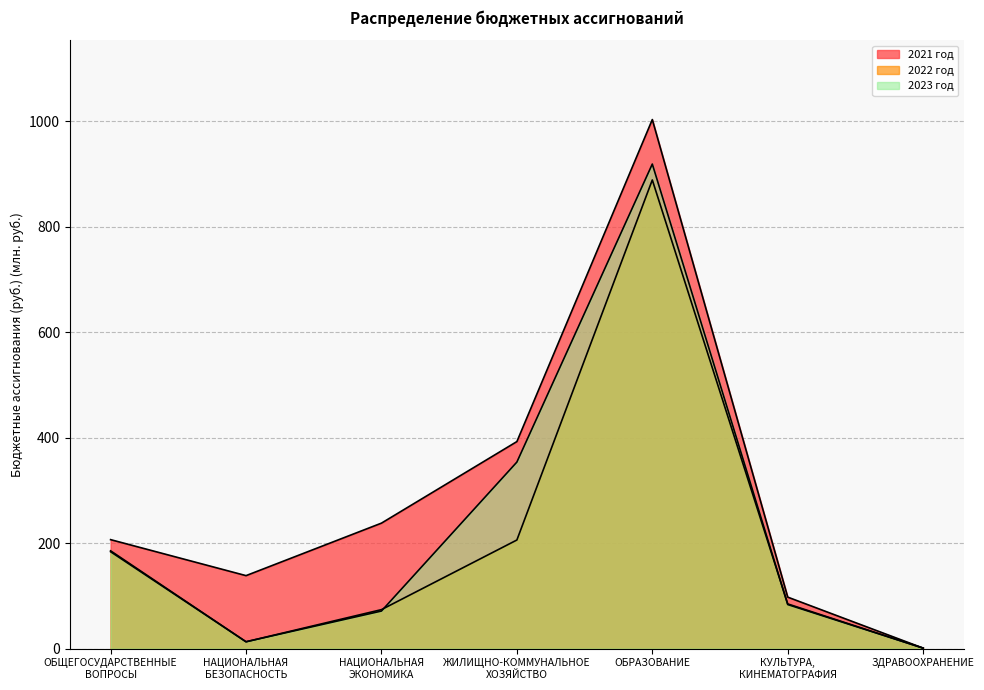

True or false: 2021 год and 2023 год cross at least once.

False